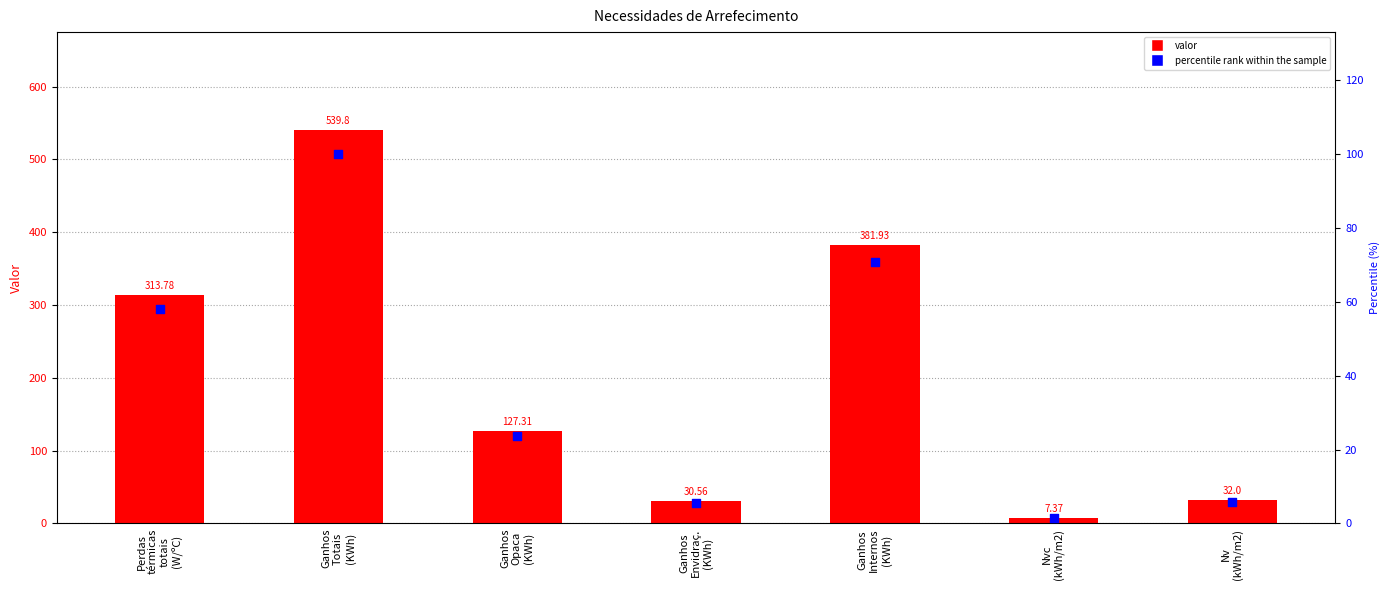

At how many categories does at least one series exceed 107?

4